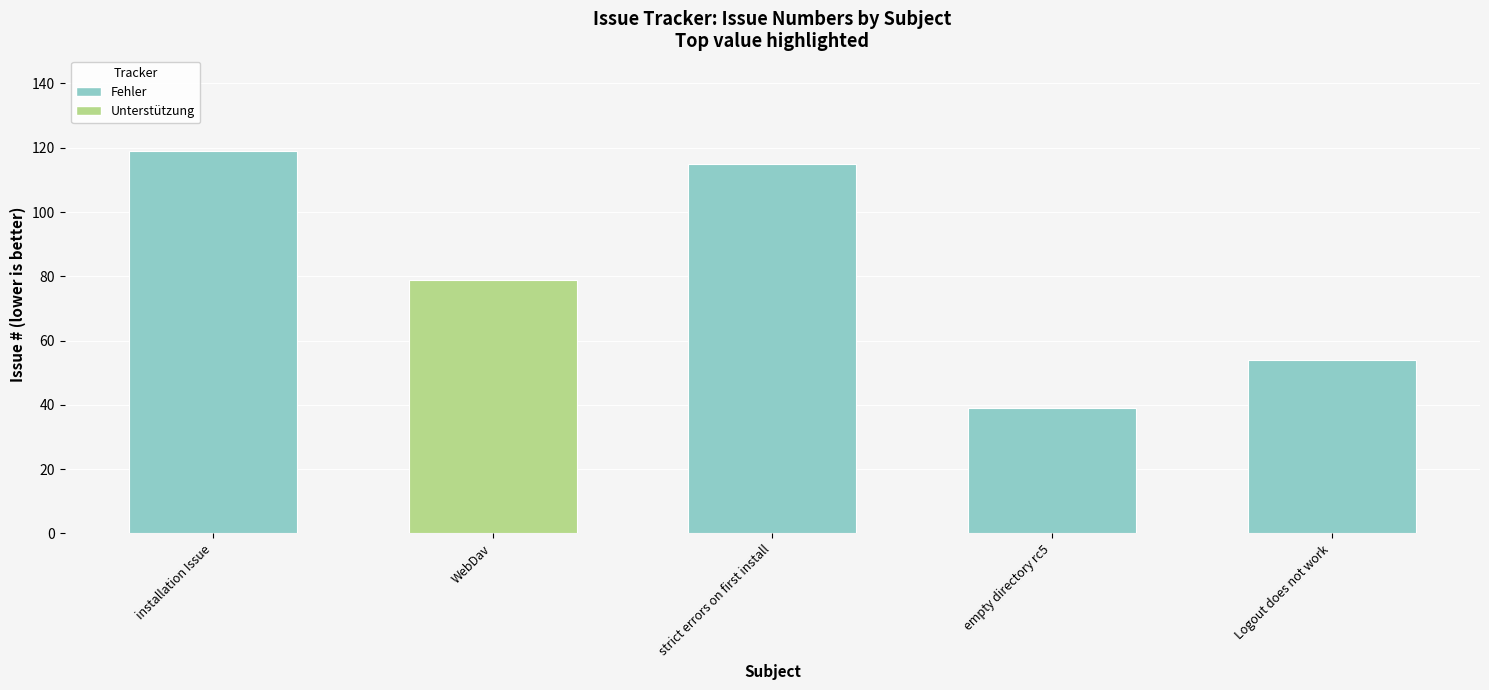

Is it true that the value at empty directory rc5 is 39?

True